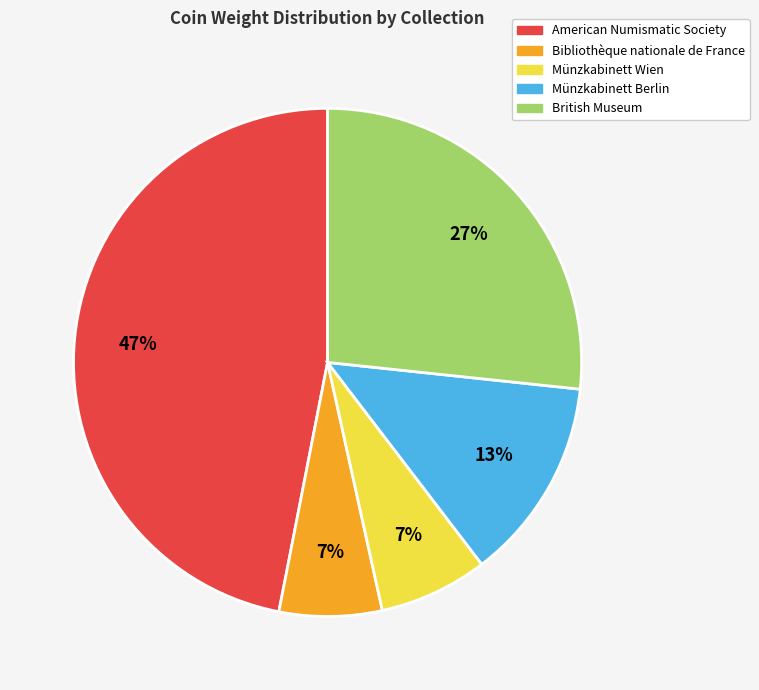

Which has a higher value, Münzkabinett Wien or American Numismatic Society?

American Numismatic Society